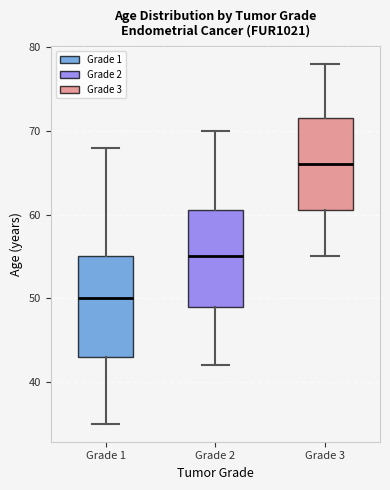

Which box has the lowest median line?

Grade 1